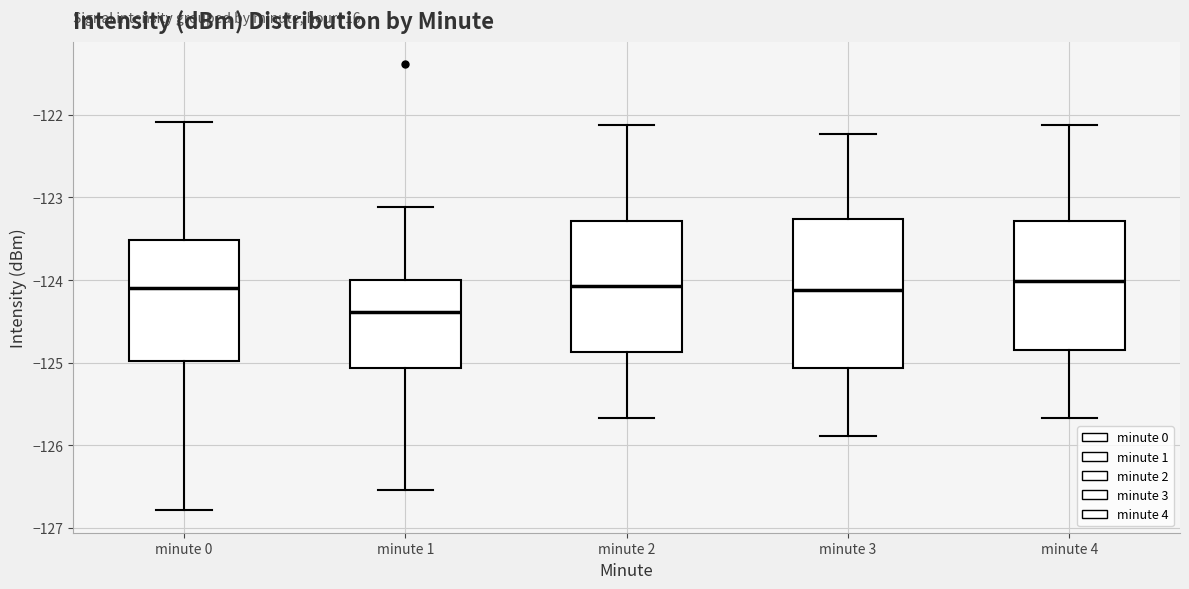

Reading left to right, read every box against the y-axis: the position of its median line, the range the box covers, and the ends of its whiskers. The values are not printed on the chart, so give them approximately, as read against the axis.

minute 0: median -124.1, box -125.0 to -123.5, whiskers -126.8 to -122.1
minute 1: median -124.4, box -125.1 to -124.0, whiskers -126.5 to -123.1
minute 2: median -124.1, box -124.9 to -123.3, whiskers -125.7 to -122.1
minute 3: median -124.1, box -125.1 to -123.3, whiskers -125.9 to -122.2
minute 4: median -124.0, box -124.8 to -123.3, whiskers -125.7 to -122.1